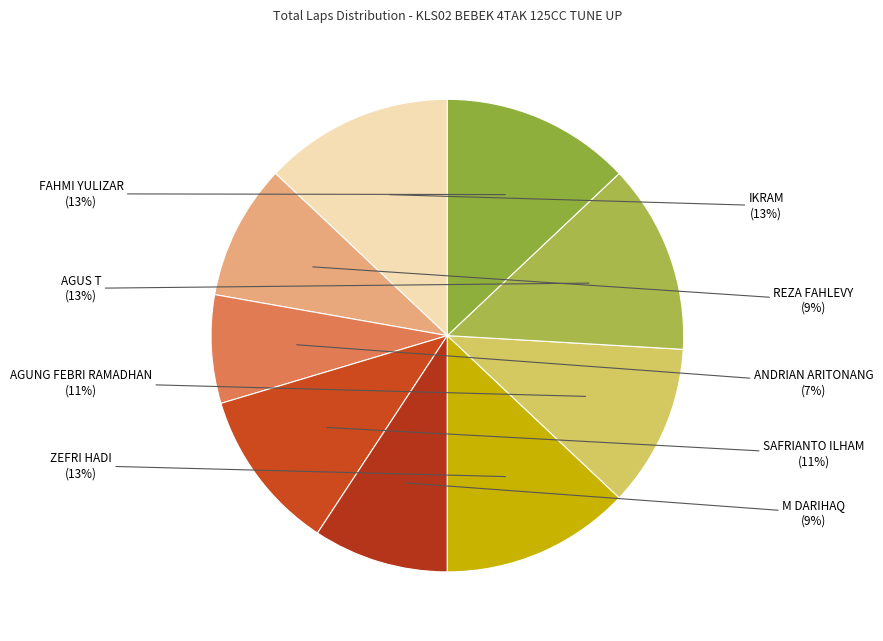

How many segments does this pie chart have?

9